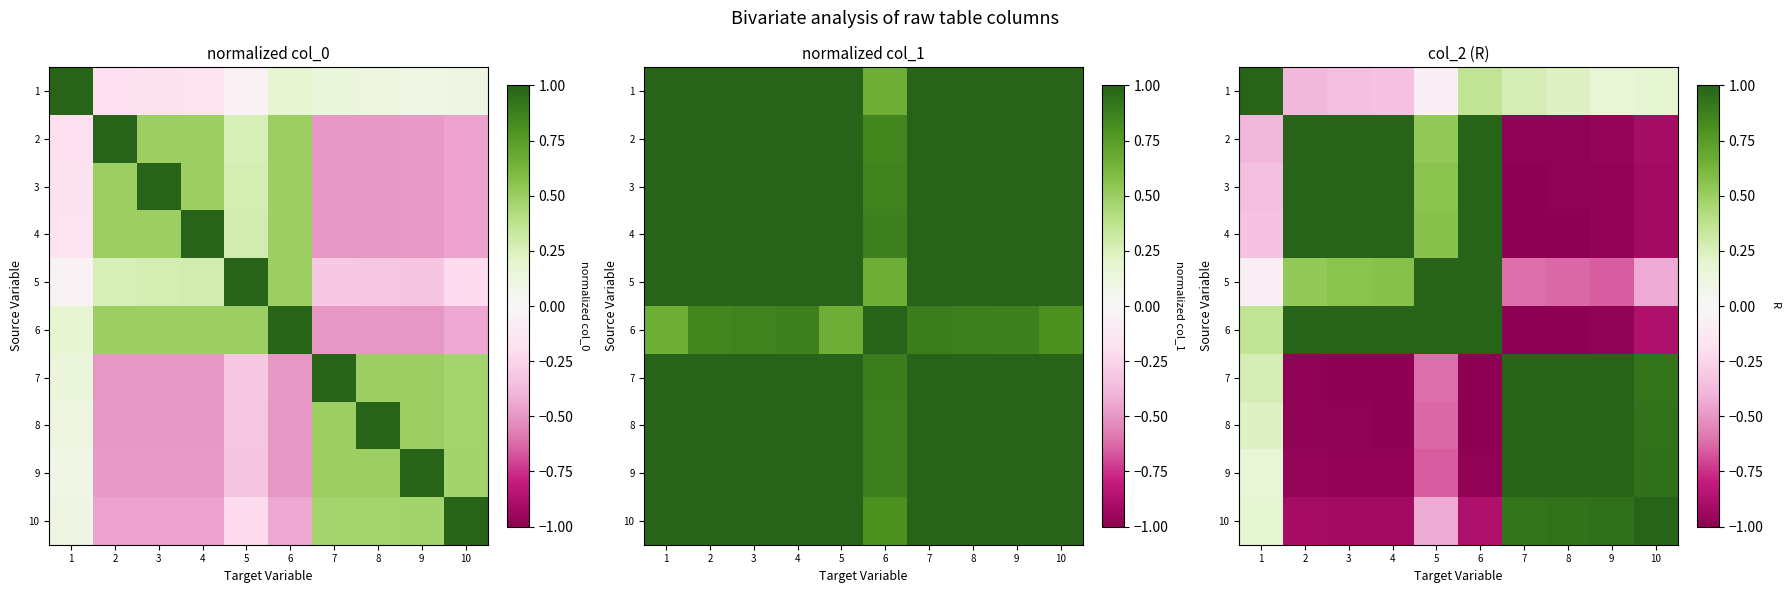

At which label does 5 first exceed 0?

2